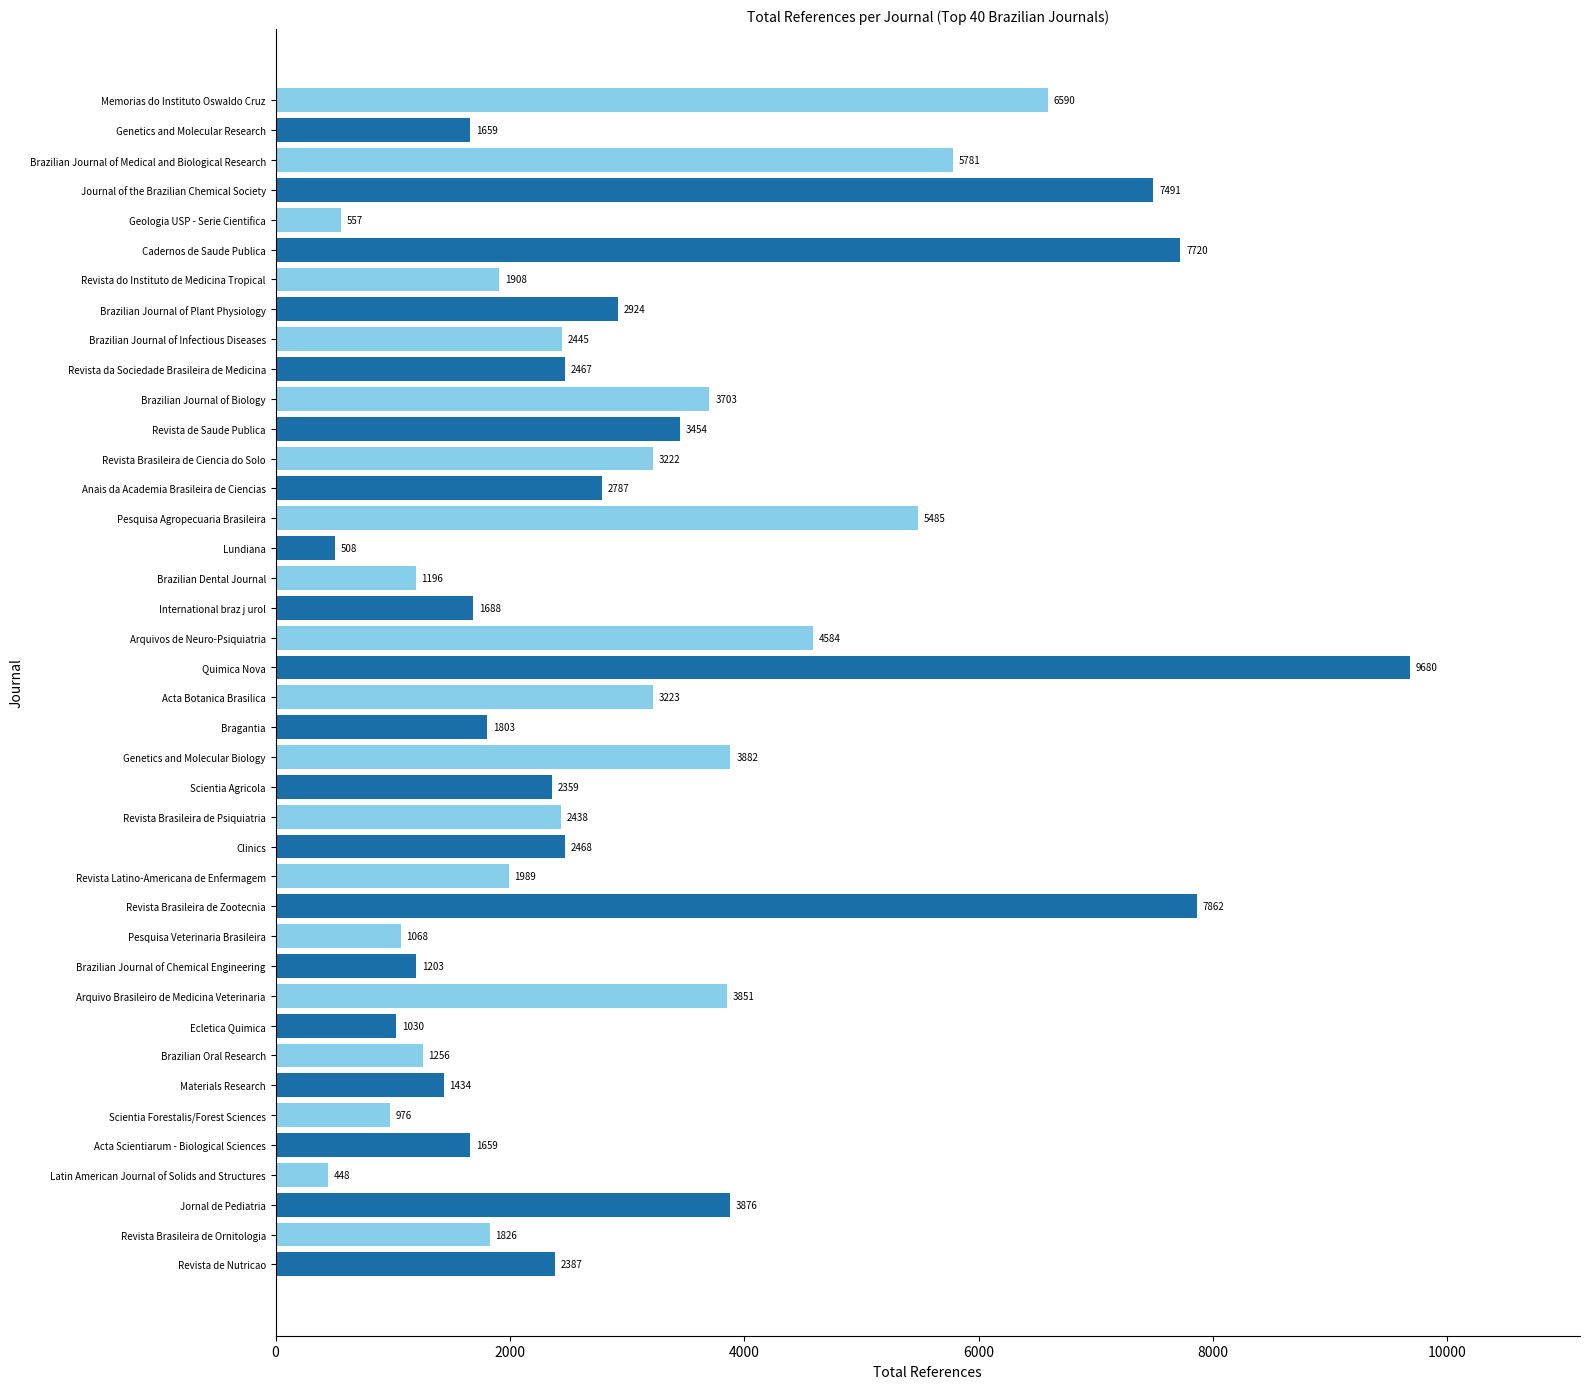

How many bars are there in total?

40